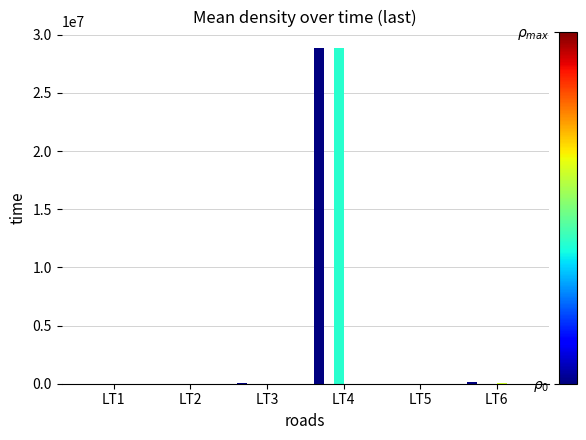

Which label corresponds to the largest value in the chart?

LT4